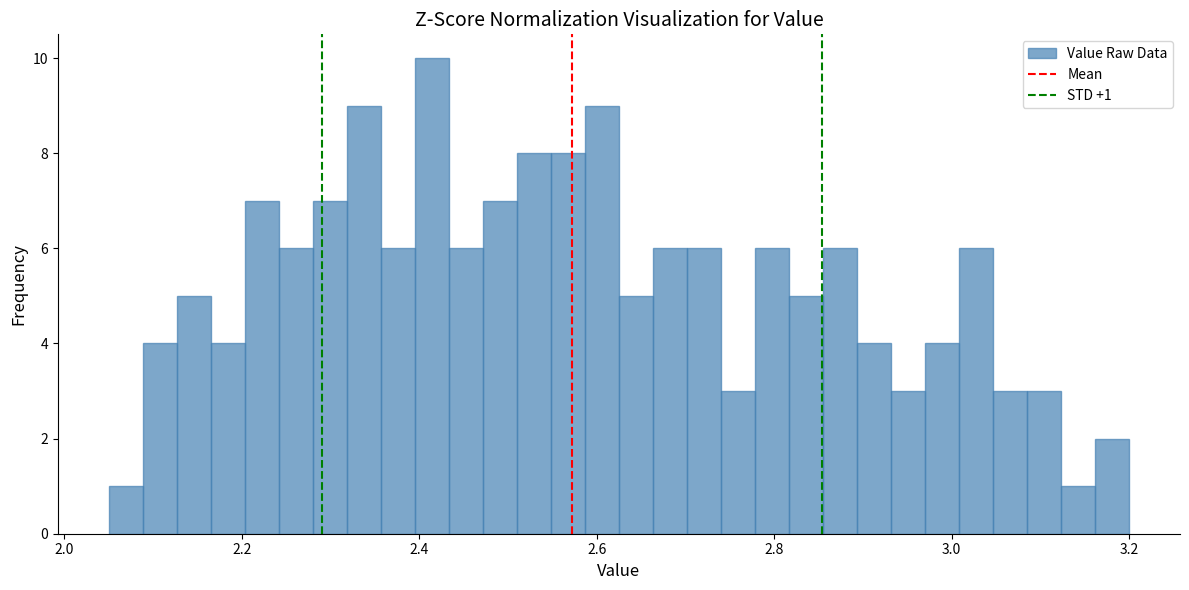

Around what value on the x-axis is the tallest bar? Give the approximate position of its centre, as read against the axis.

2.42